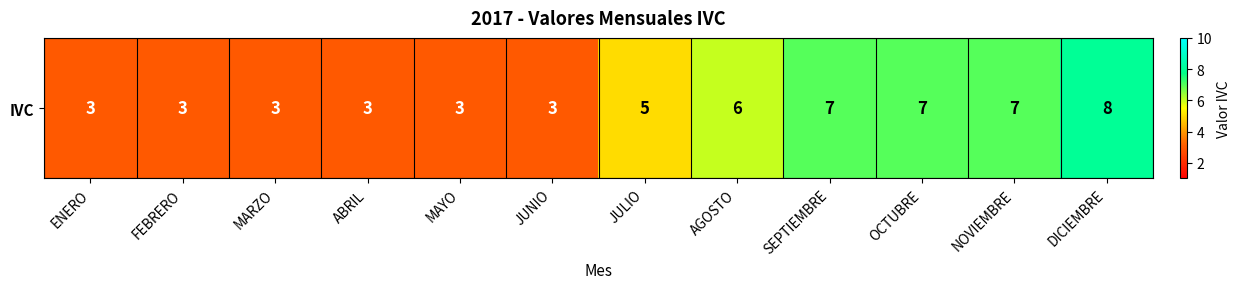

Reading right to left, list all the values displayed in this chart.

8	7	7	7	6	5	3	3	3	3	3	3